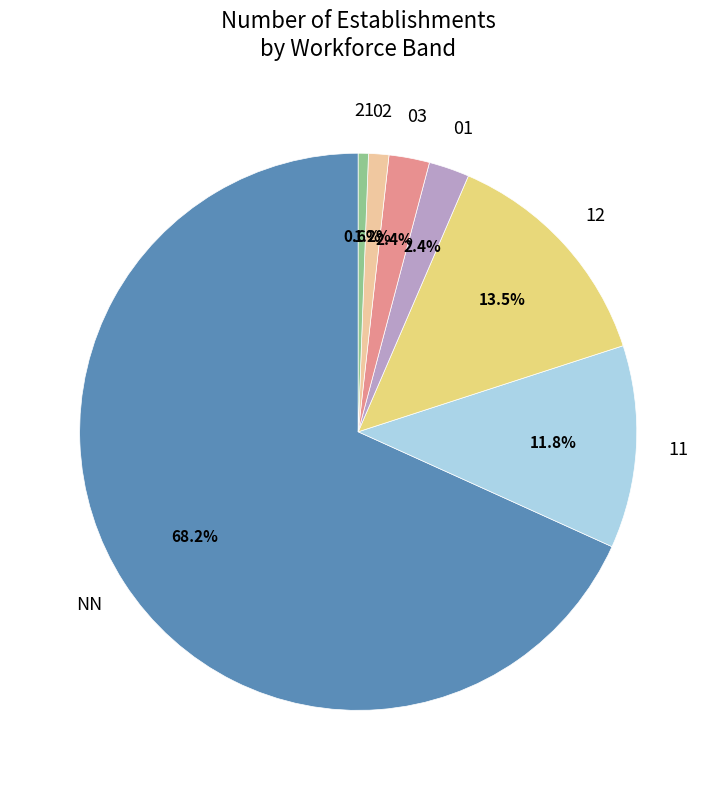

How many segments does this pie chart have?

7